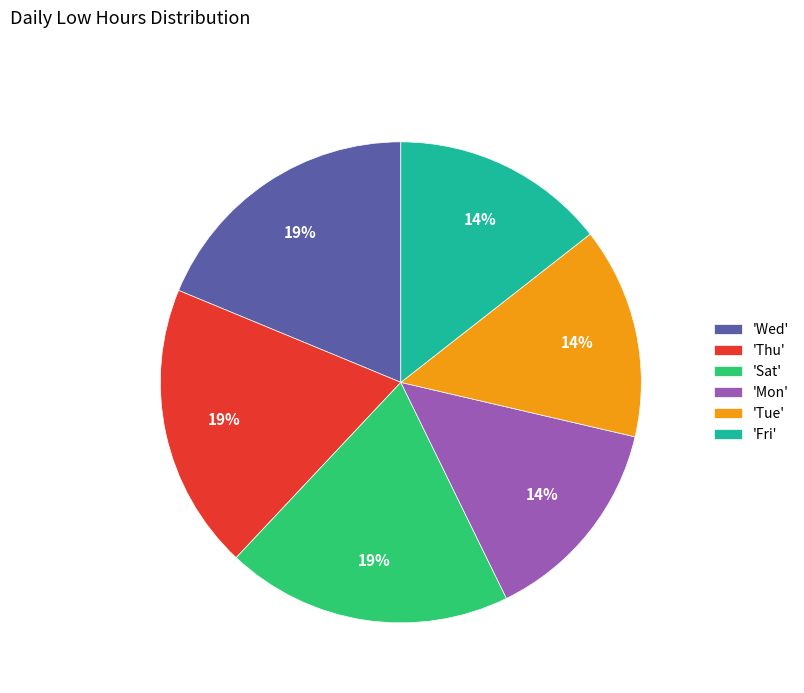

To the nearest percent, what is the difference between the largest and smallest slice percentages?

5%